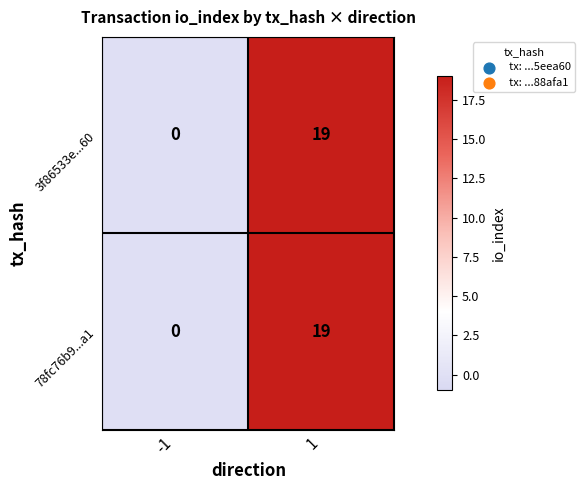

What is the average value of the 3f86533e...60 series?

10